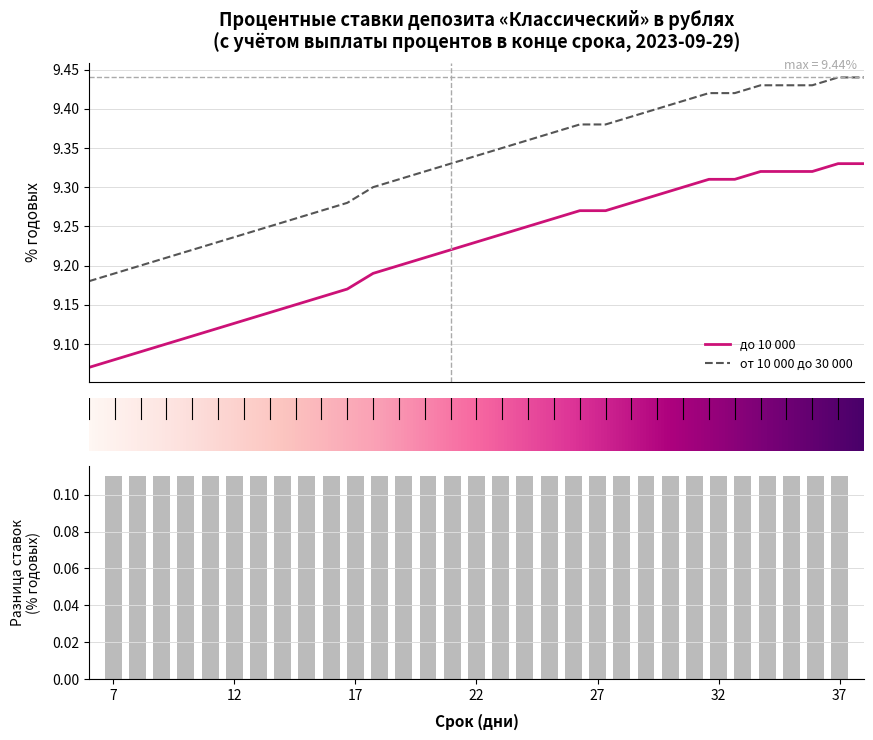

Reading left to right, list all the values displayed in this chart.

до 10 000: 9.1	9.1	9.1	9.1	9.1	9.1	9.1	9.1	9.2	9.2	9.2	9.2	9.2	9.2	9.2	9.2	9.2	9.2	9.3	9.3	9.3	9.3	9.3	9.3	9.3	9.3	9.3	9.3	9.3	9.3	9.3
от 10 000 до 30 000: 9.2	9.2	9.2	9.2	9.2	9.2	9.2	9.2	9.3	9.3	9.3	9.3	9.3	9.3	9.3	9.3	9.3	9.4	9.4	9.4	9.4	9.4	9.4	9.4	9.4	9.4	9.4	9.4	9.4	9.4	9.4